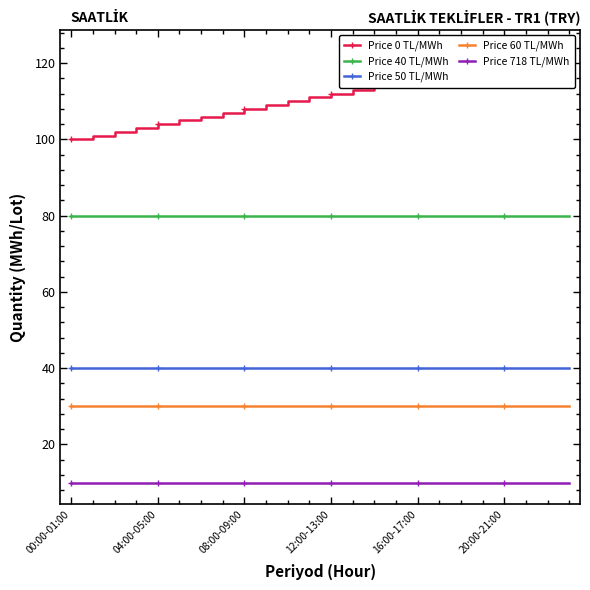

True or false: Price 50 TL/MWh has more than 0 points higher than both neighbors.

False